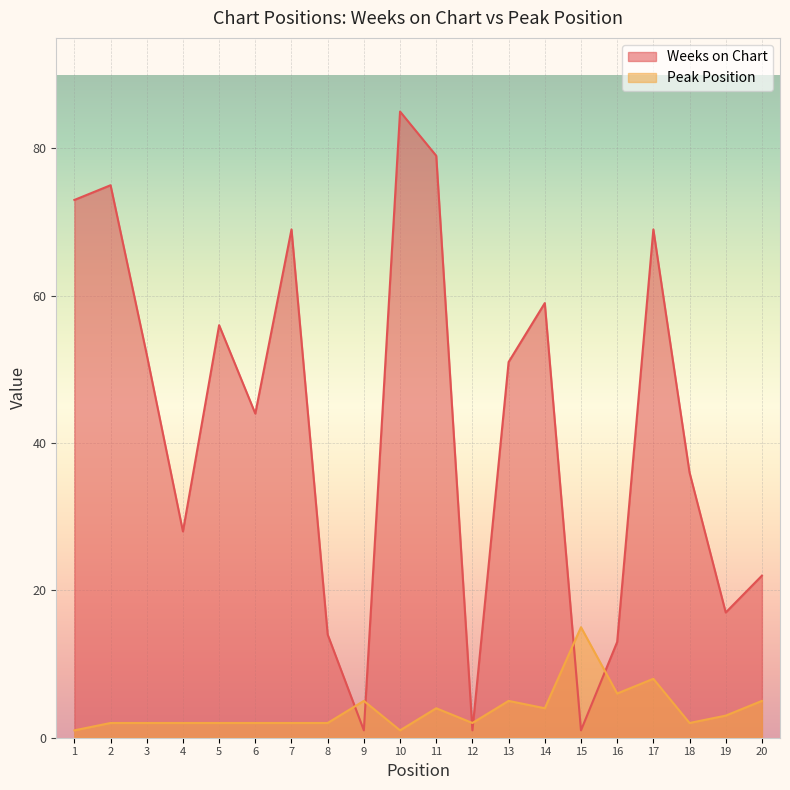

Which label corresponds to the smallest value in the chart?

9